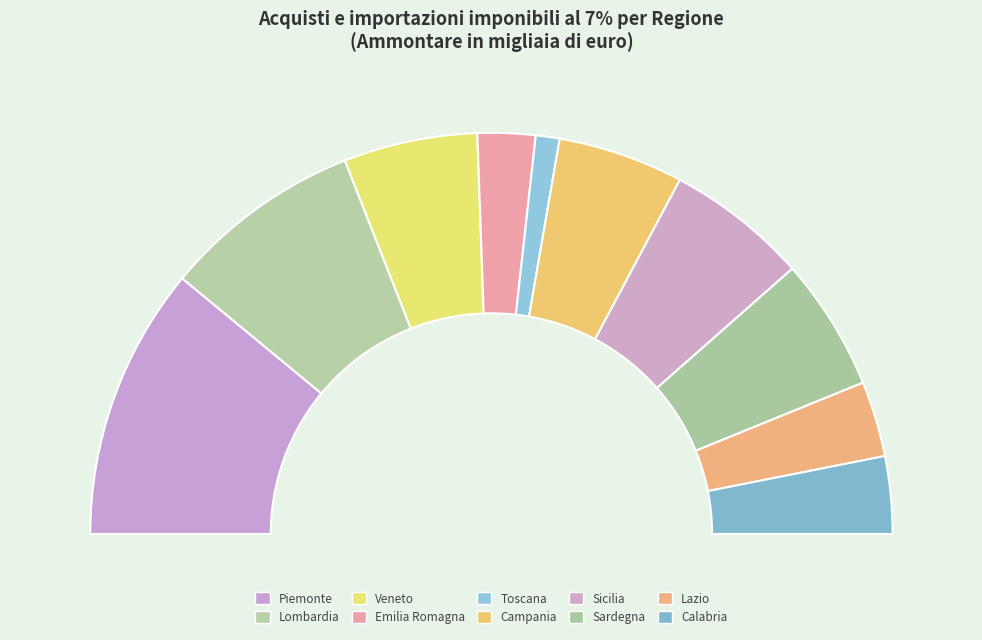

Rank the categories by value from lowest to highest.

Toscana, Emilia Romagna, Lazio, Calabria, Campania, Sardegna, Veneto, Sicilia, Lombardia, Piemonte